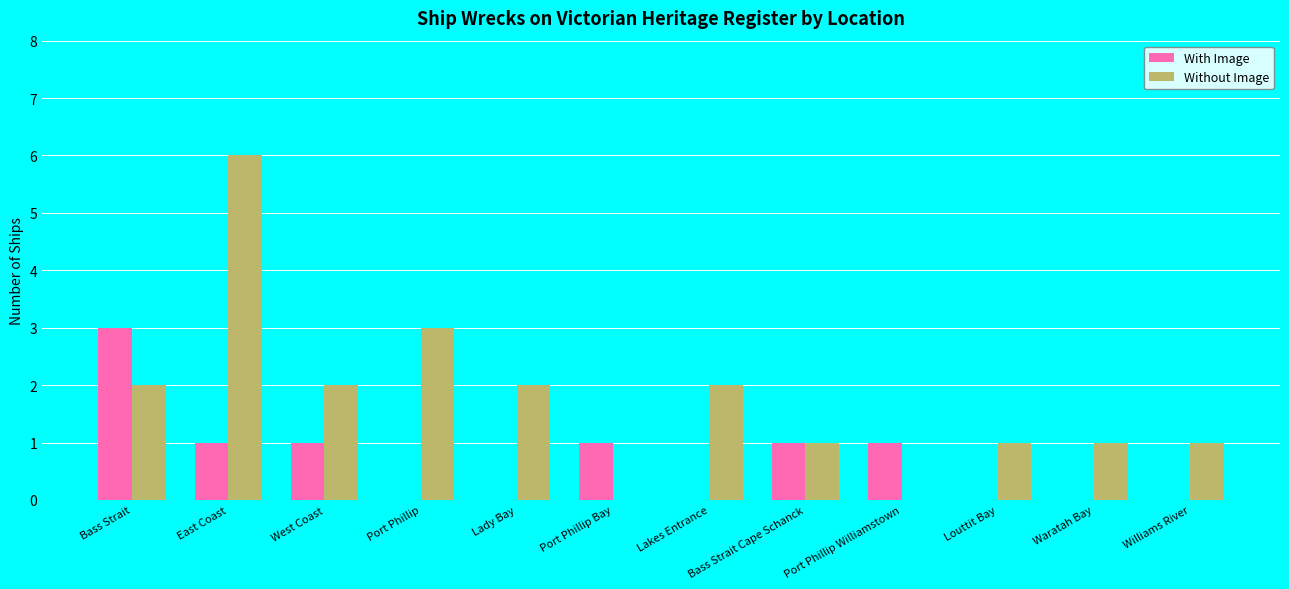

Reading left to right, what are all the values shown in this chart?

With Image: 3	1	1	0	0	1	0	1	1	0	0	0
Without Image: 2	6	2	3	2	0	2	1	0	1	1	1